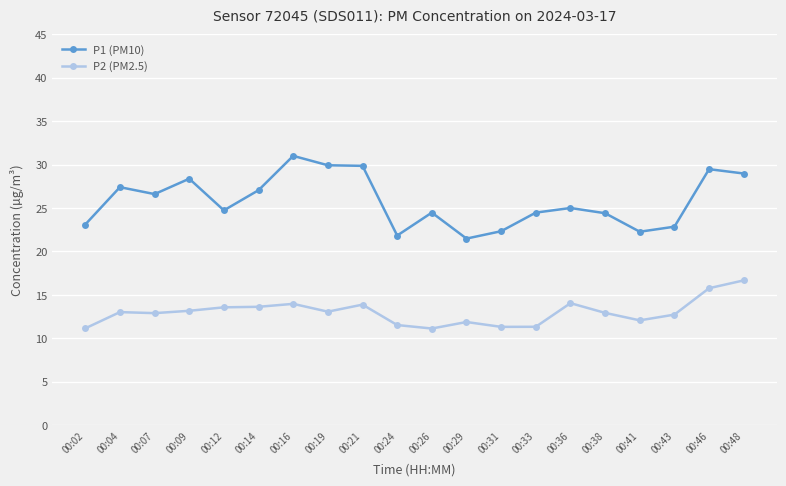

What is the difference between the maximum and second lowest values in the P1 (PM10) series?

9.2